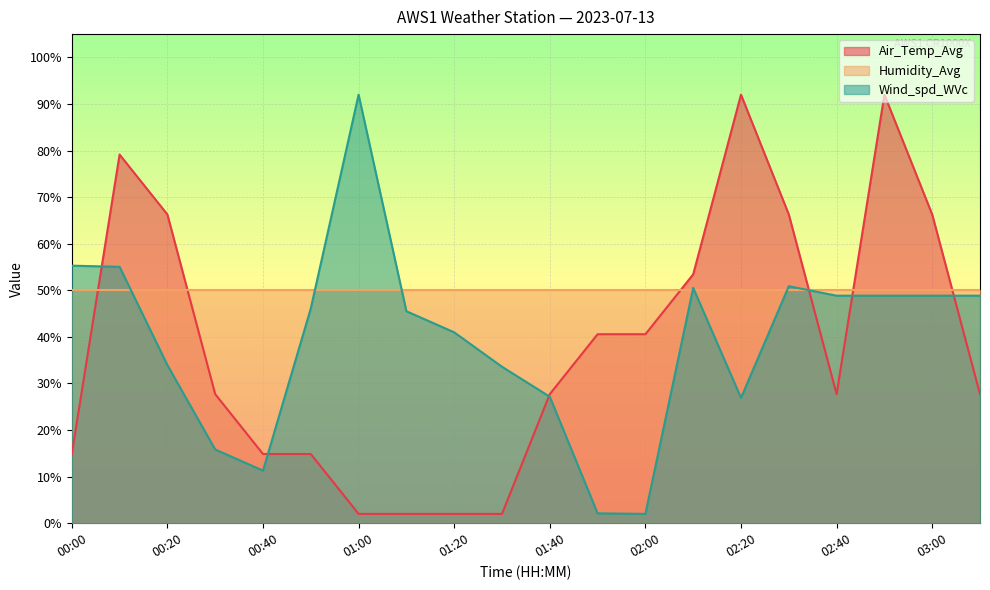

How many values in the Wind_spd_WVc series exceed 46?

10